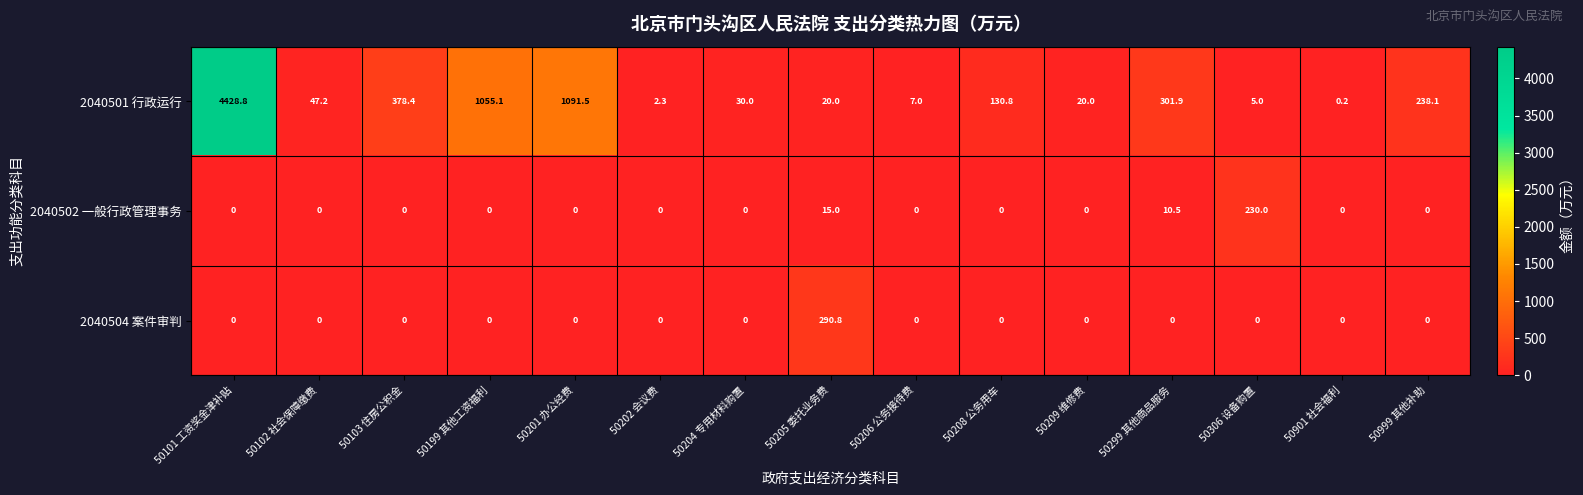

Rank the series by their maximum value, from lowest to highest.

2040502 一般行政管理事务, 2040504 案件审判, 2040501 行政运行